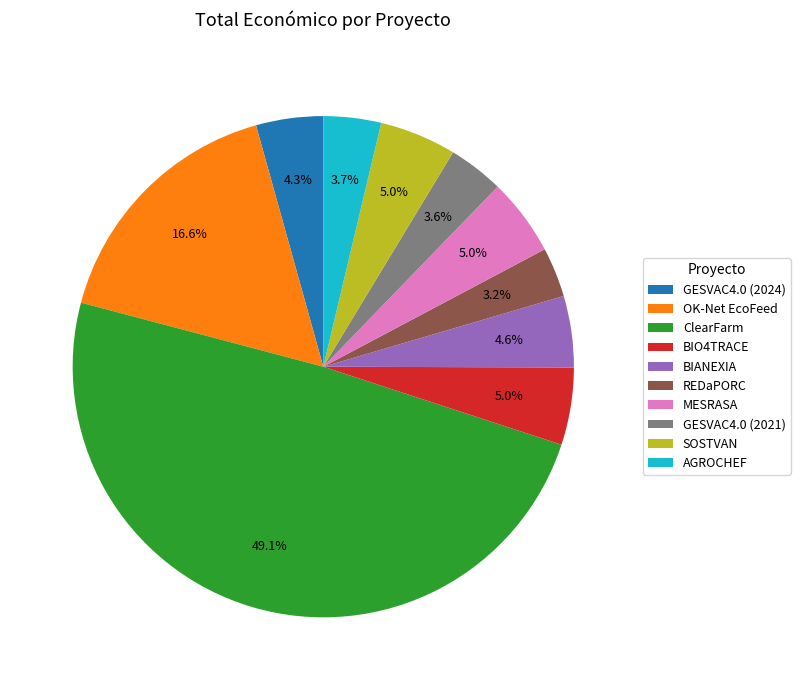

Does REDaPORC represent more than half of the total?

No